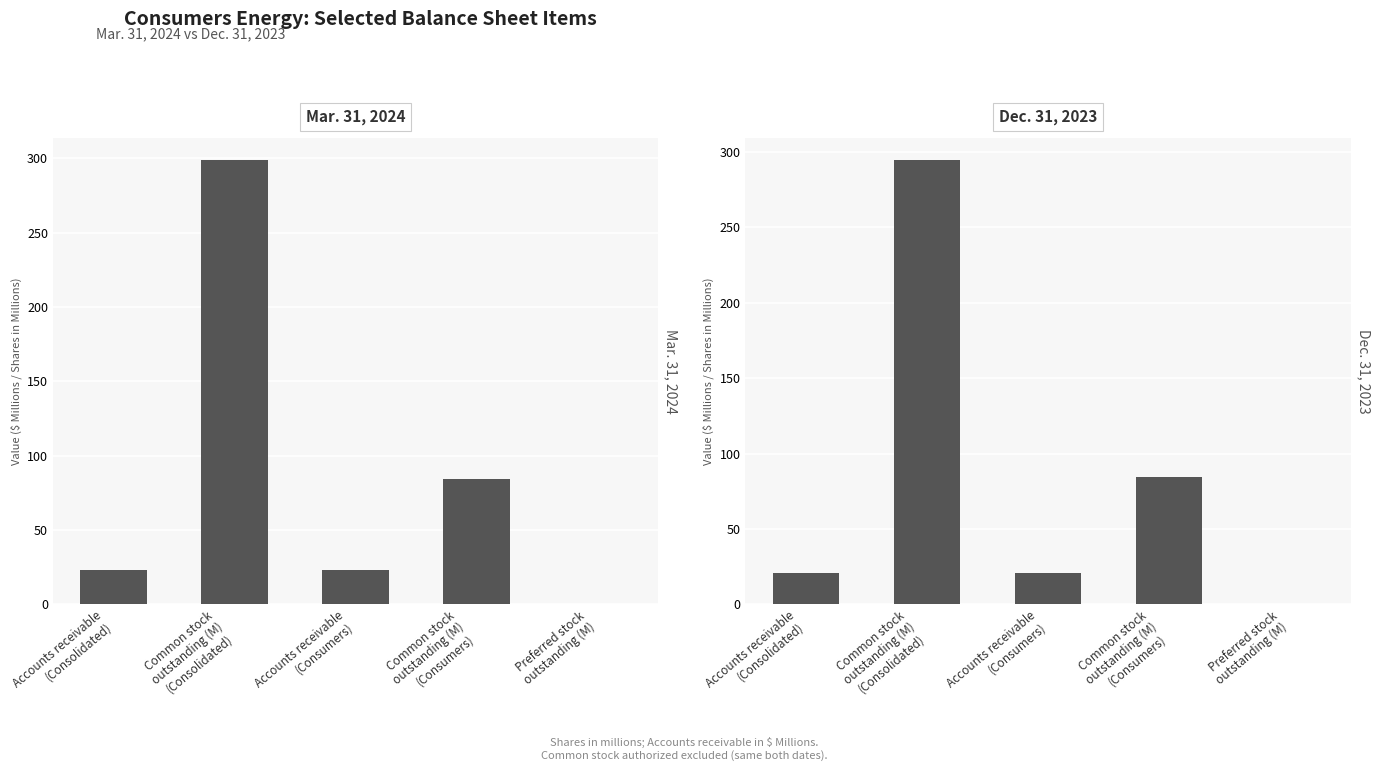

True or false: Mar. 31, 2024 has a value of 23.0 at Accounts receivable
(Consumers).

True